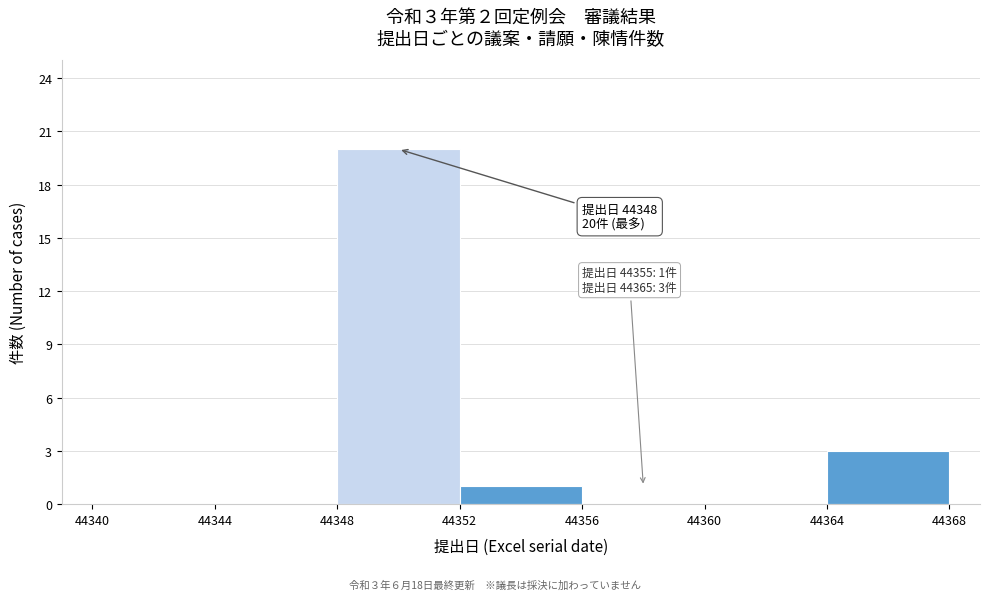

Which range on the x-axis has the tallest bar?

44348 to 44352